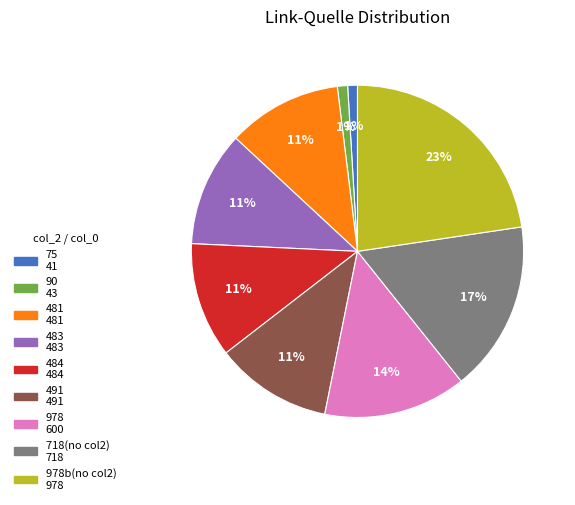

Is there a majority slice in this chart?

No